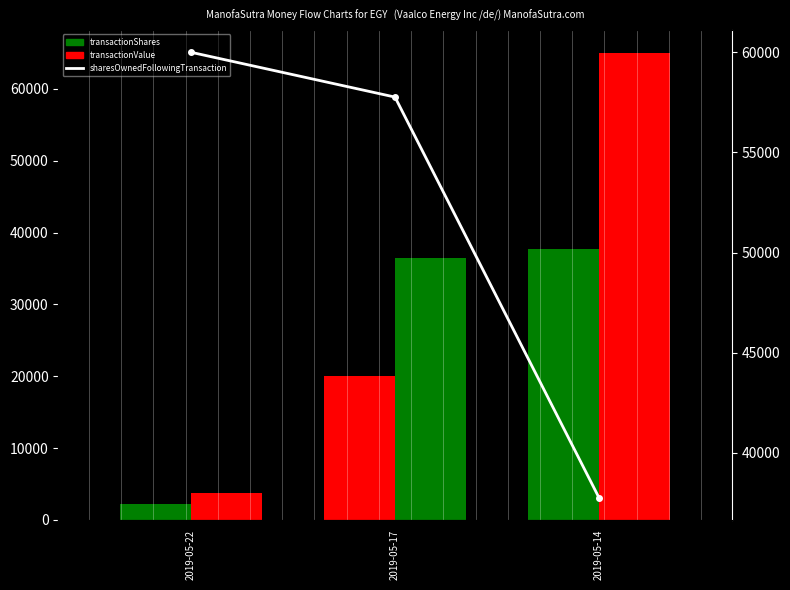

Which series changed the most between 2019-05-22 and 2019-05-17?

transactionValue